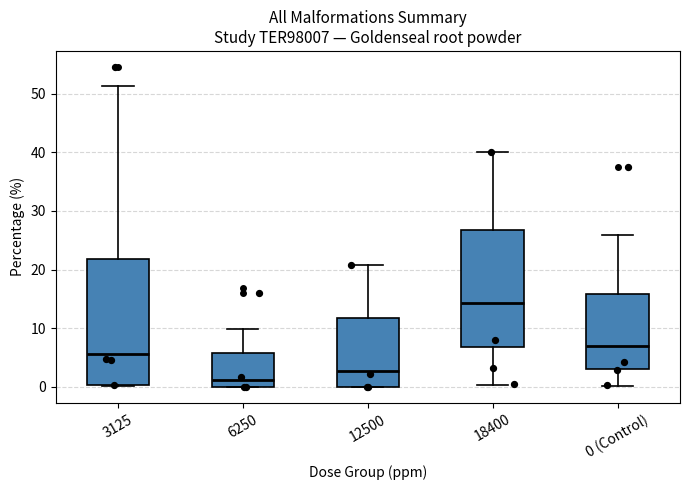

Reading left to right, read every box against the y-axis: the position of its median line, the range the box covers, and the ends of its whiskers. The values are not printed on the chart, so give them approximately, as read against the axis.

3125: median 6, box 0 to 22, whiskers 0 to 51
6250: median 1, box 0 to 6, whiskers 0 to 10
12500: median 3, box 0 to 12, whiskers 0 to 21
18400: median 14, box 7 to 27, whiskers 0 to 40
0 (Control): median 7, box 3 to 16, whiskers 0 to 26